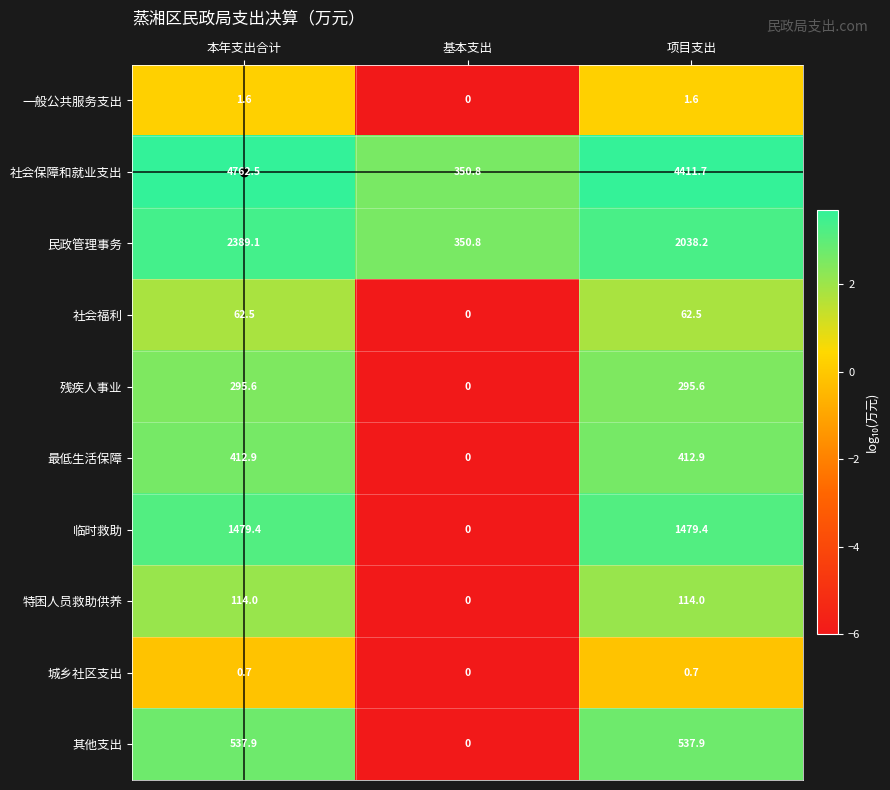

What is the spread (max minus min) of values at 项目支出?

4411.0